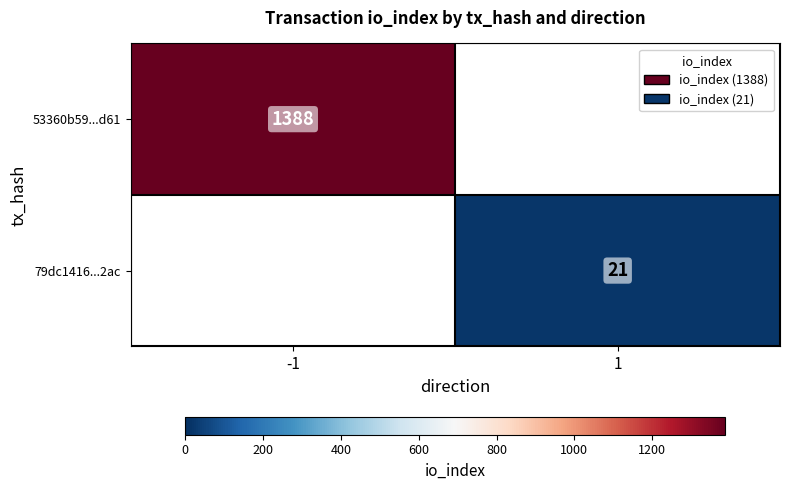

Is the value of 79dc1416...2ac at 1 greater than the value of 53360b59...d61 at -1?

No